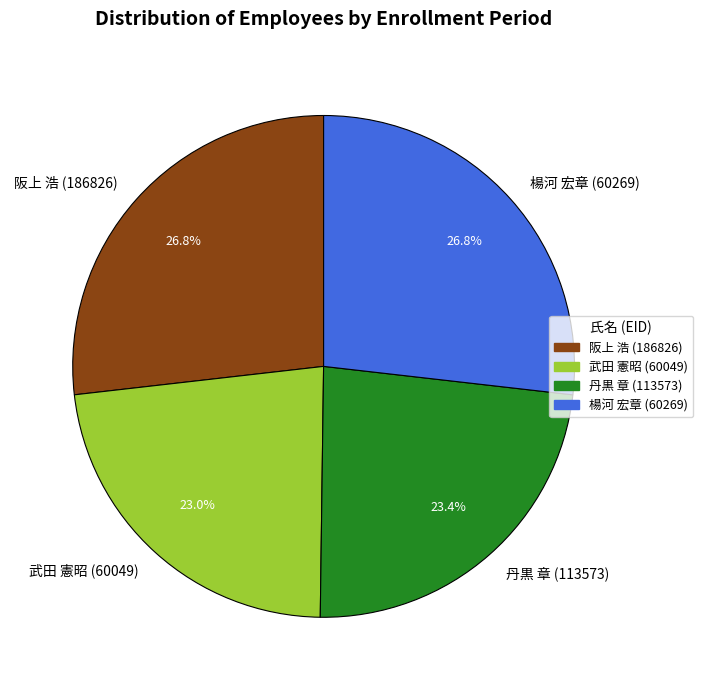

How much of the chart is everything except 丹黒 章 (113573)?

76.6%